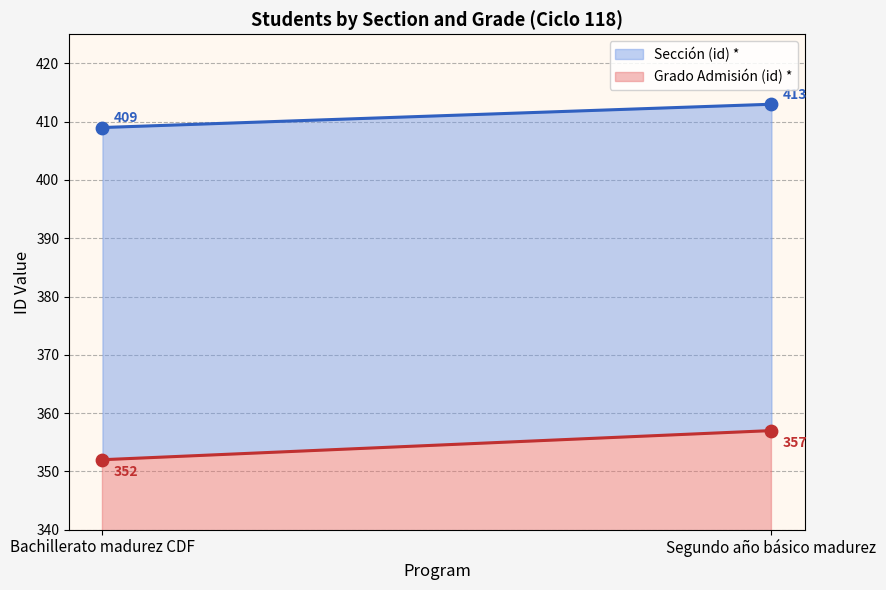

Which series reaches the maximum Y coordinate?

Sección (id) *